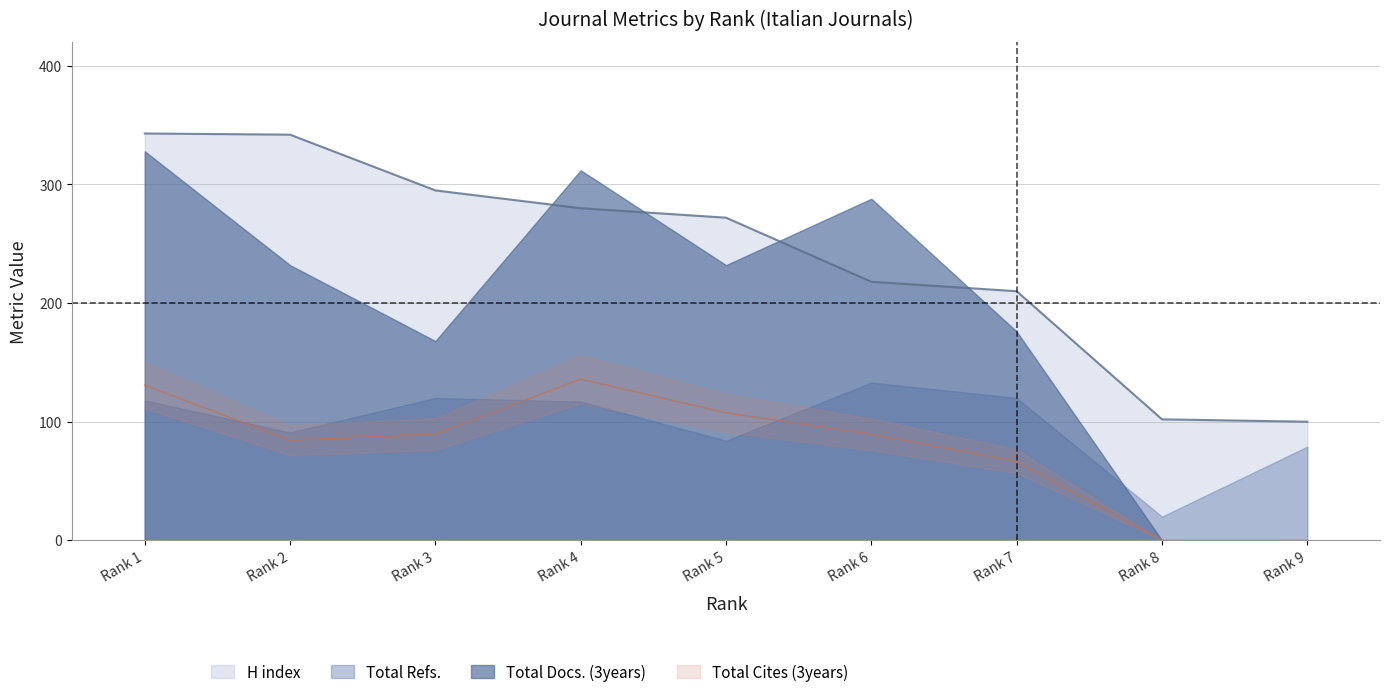

At which label is H index closest to 221?

Rank 6